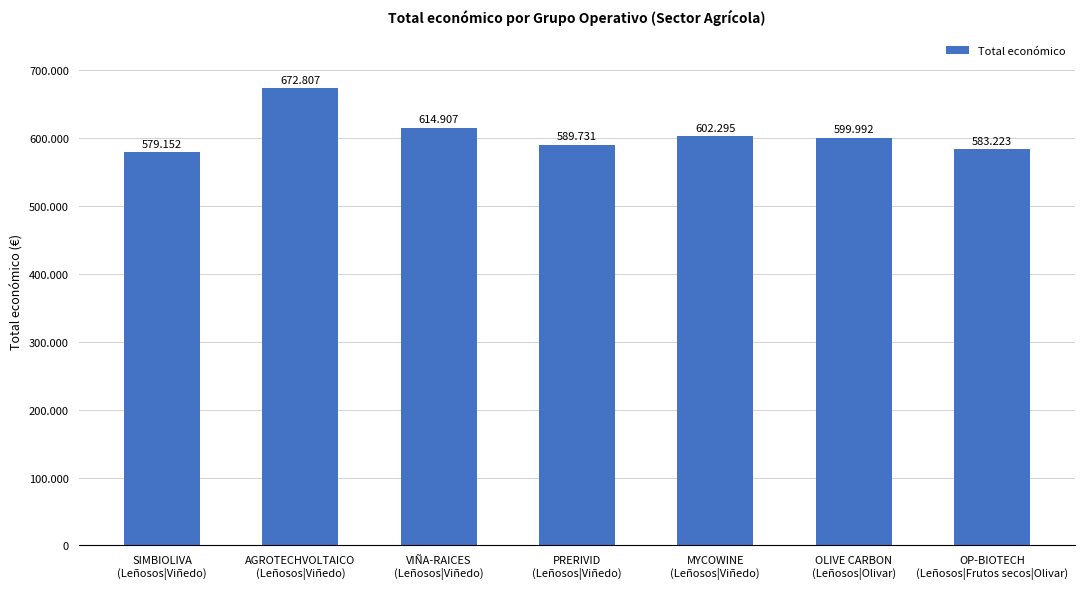

What is the maximum value shown in the chart?

672807.0